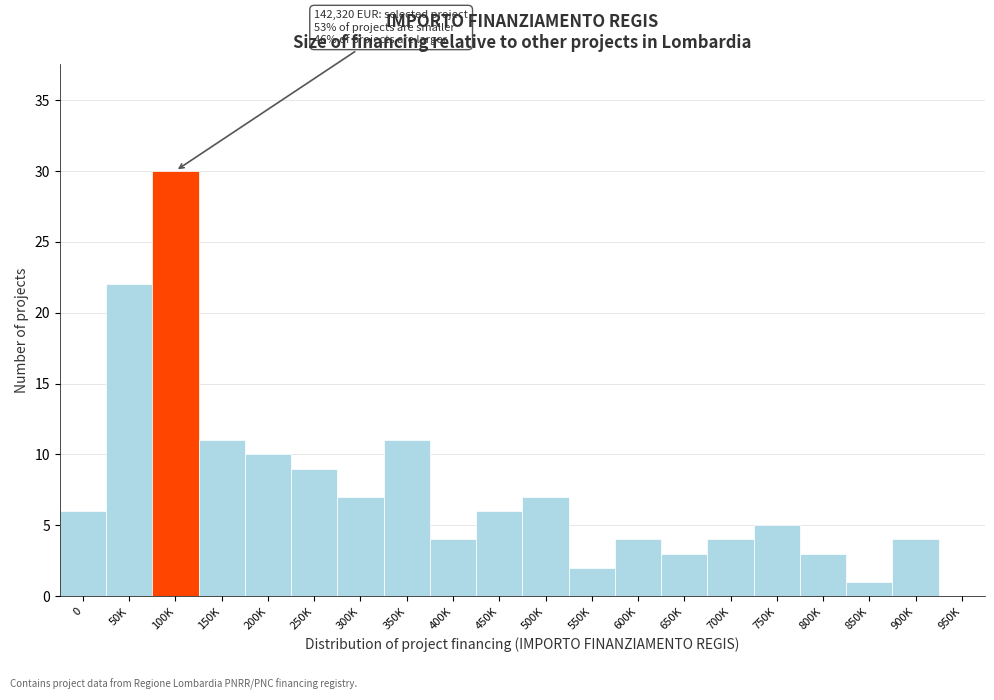

Reading left to right, list all the values displayed in this chart.

0=6	50K=22	100K=30	150K=11	200K=10	250K=9	300K=7	350K=11	400K=4	450K=6	500K=7	550K=2	600K=4	650K=3	700K=4	750K=5	800K=3	850K=1	900K=4	950K=0